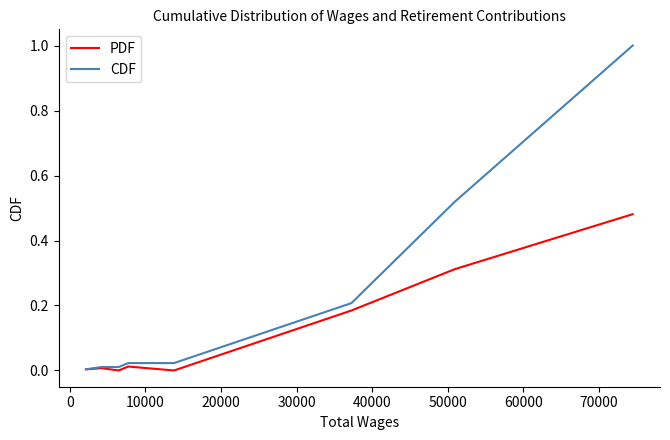

Rank the series by their maximum value, from highest to lowest.

CDF, PDF